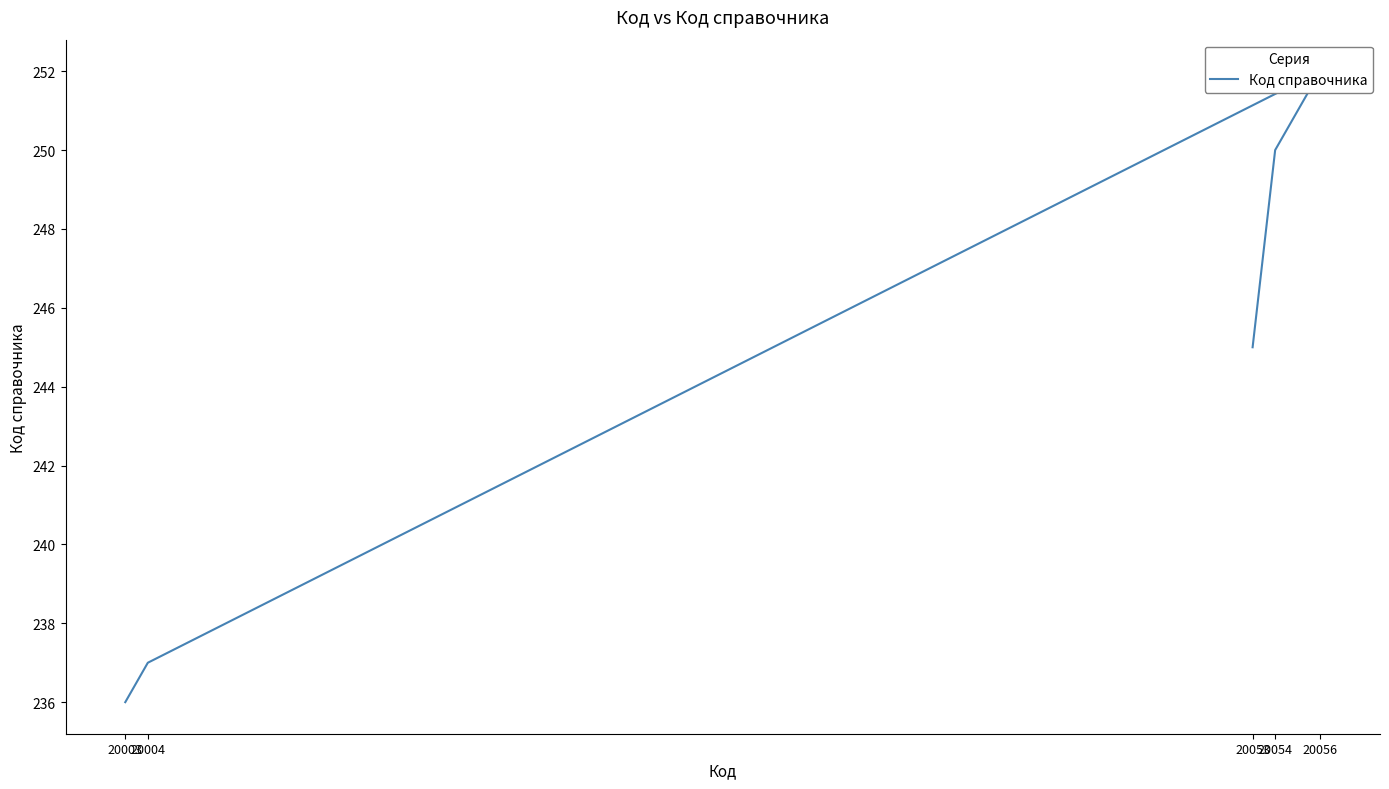

Does the chart have visible grid lines?

No